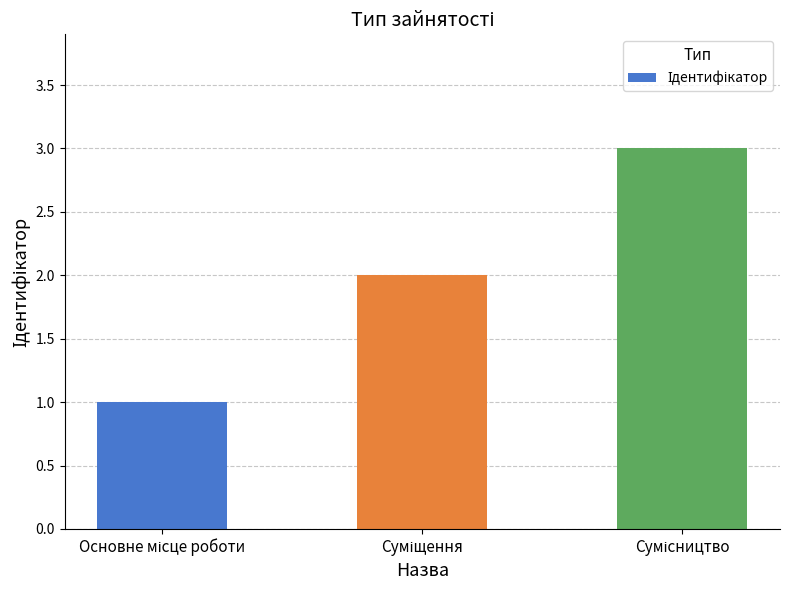

What is the sum of all values?

6